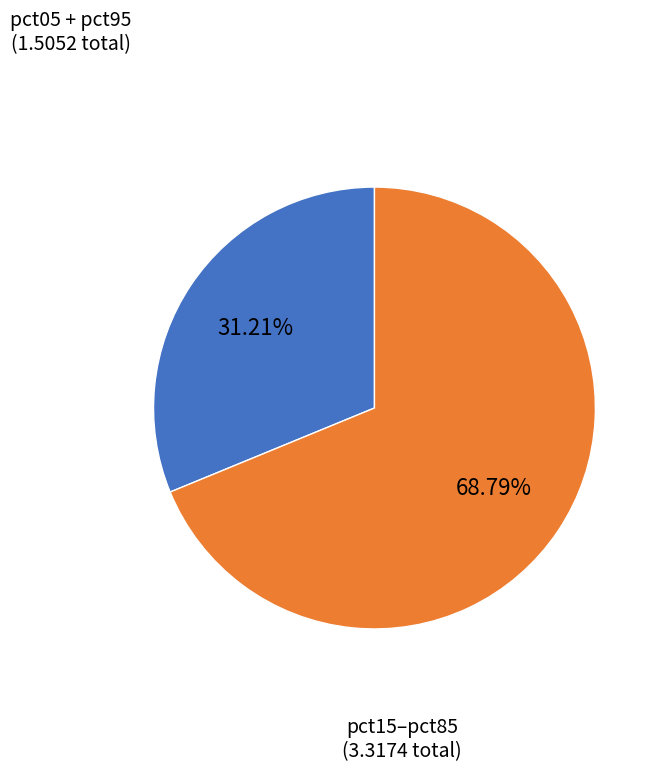

Count the number of slices in the pie.

2